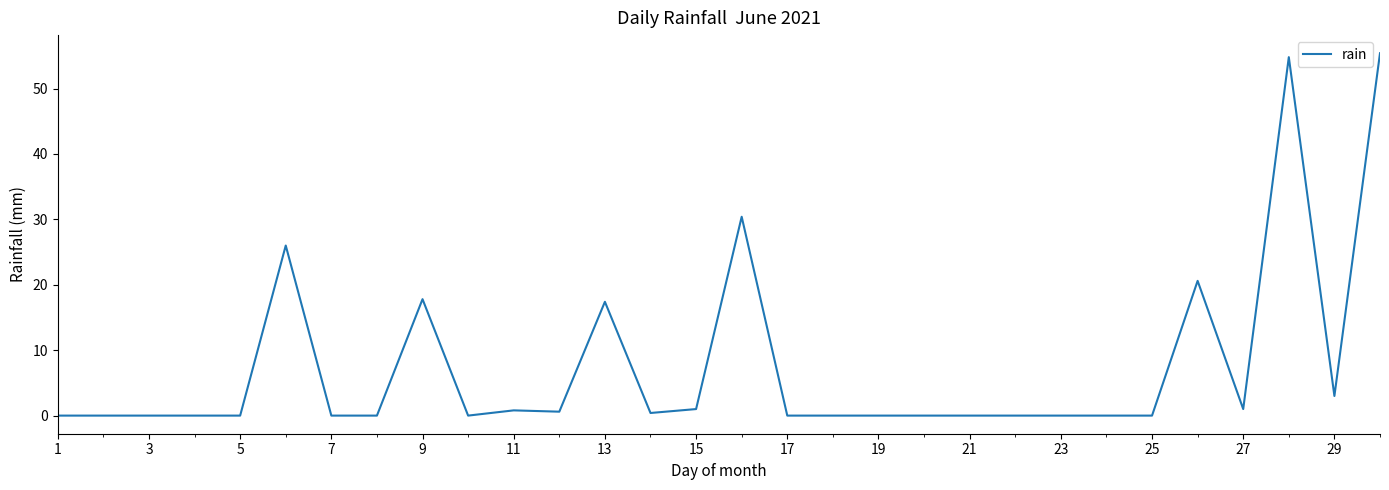

What is the maximum value shown in the chart?

55.4